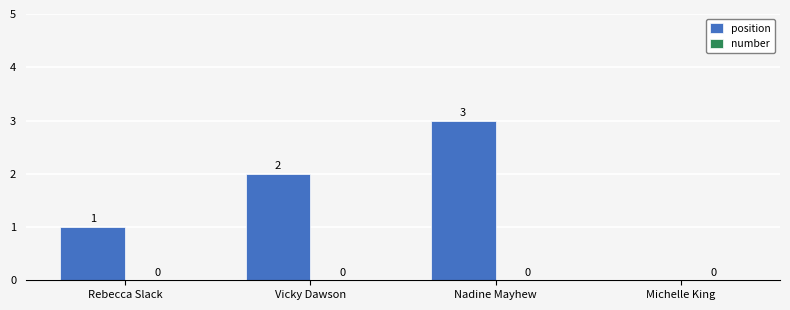

Reading left to right, list all the values displayed in this chart.

Rebecca Slack=1	Vicky Dawson=2	Nadine Mayhew=3	Michelle King=0